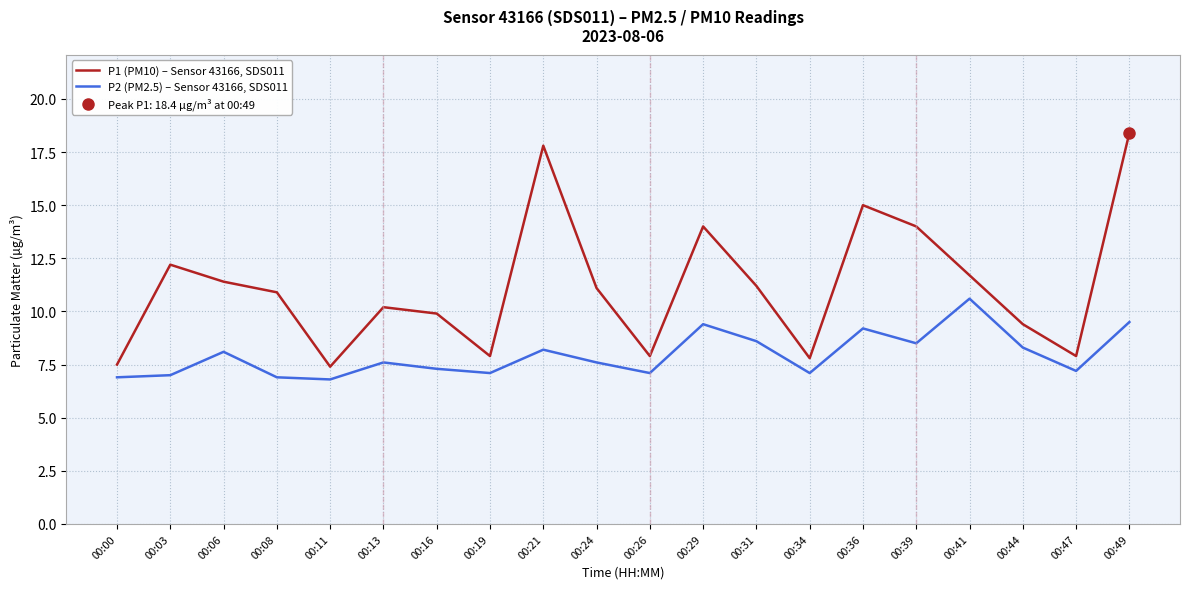

What are all the series names shown in the legend?

P1 (PM10) – Sensor 43166, SDS011, P2 (PM2.5) – Sensor 43166, SDS011